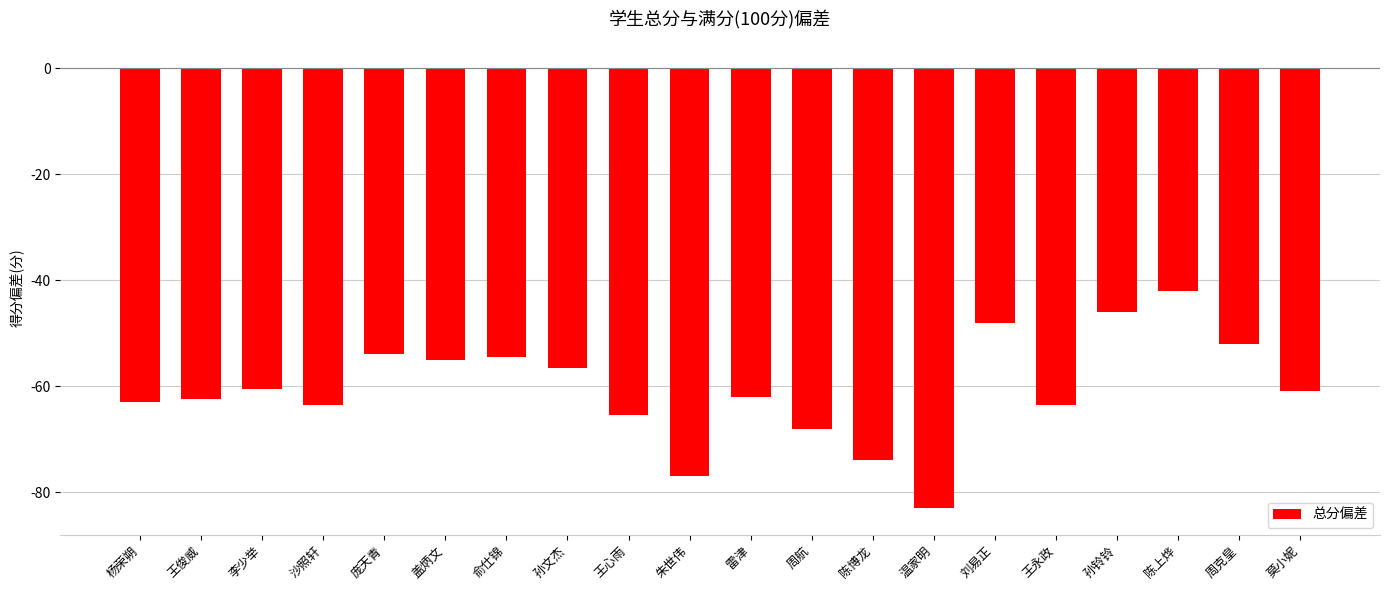

Reading left to right, list all the values displayed in this chart.

-63.0	-62.5	-60.5	-63.5	-54.0	-55.0	-54.5	-56.5	-65.5	-77.0	-62.0	-68.0	-74.0	-83.0	-48.0	-63.5	-46.0	-42.0	-52.0	-61.0